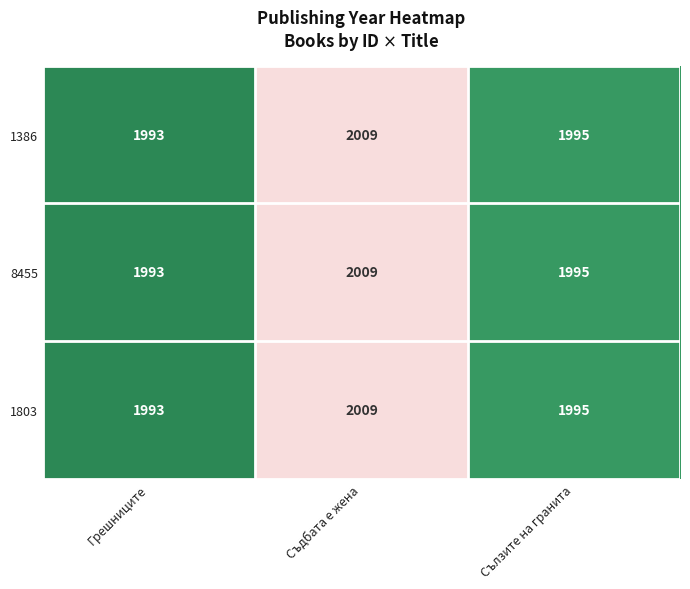

What is the difference between the maximum and second lowest values in the 1803 series?

14